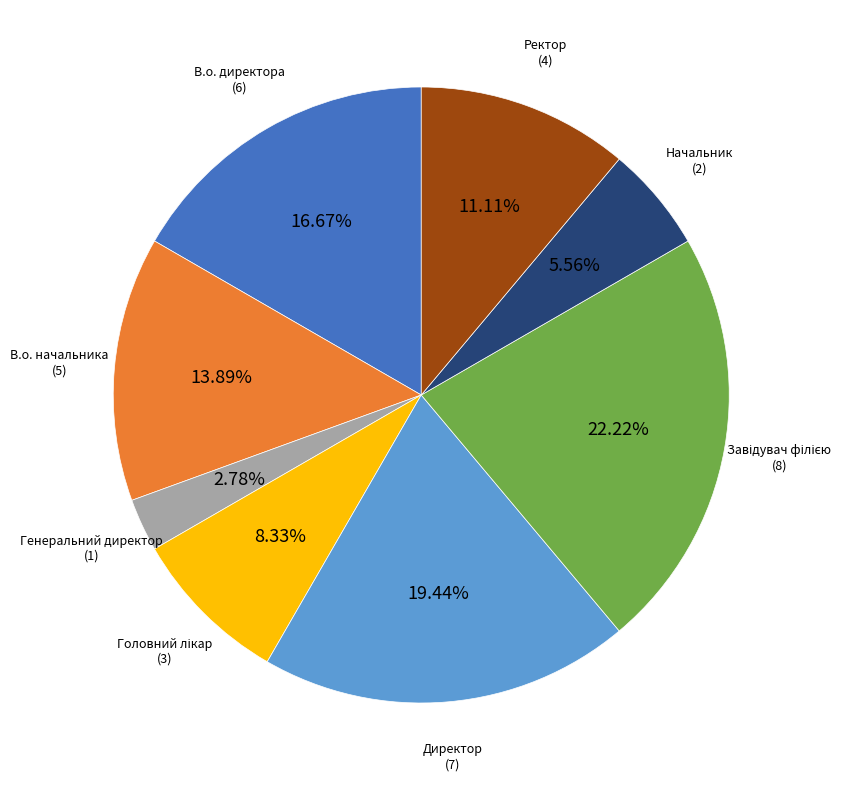

Is there any slice that represents more than half of the pie?

No